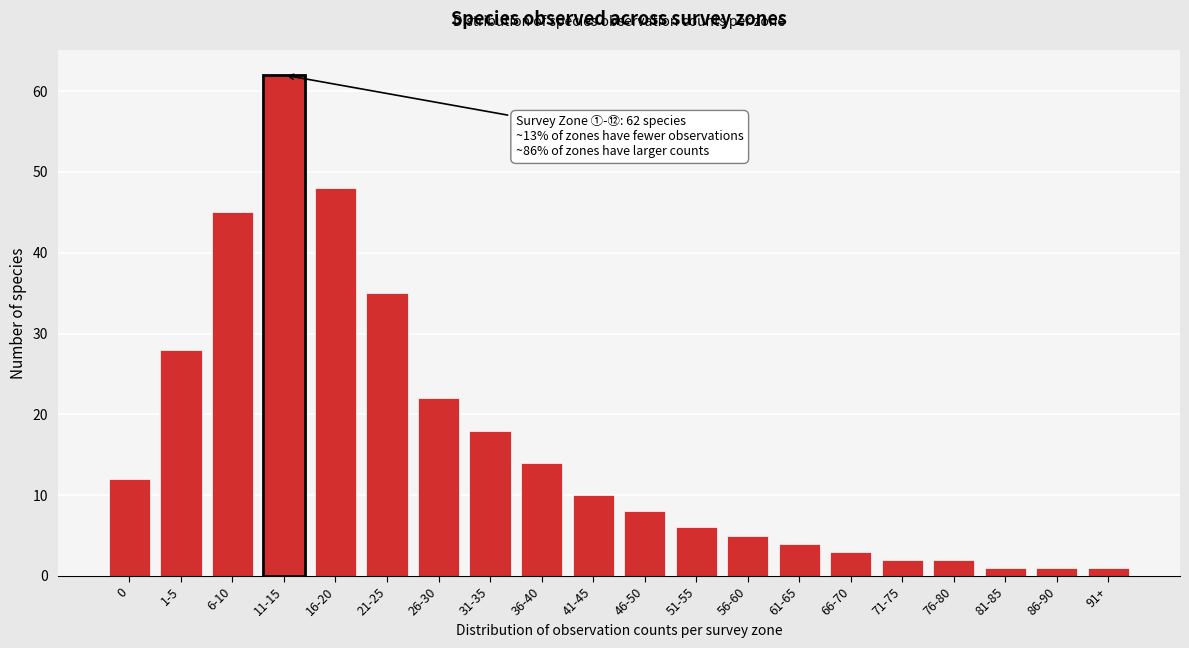

Reading right to left, what are all the values shown in this chart?

1	1	1	2	2	3	4	5	6	8	10	14	18	22	35	48	62	45	28	12